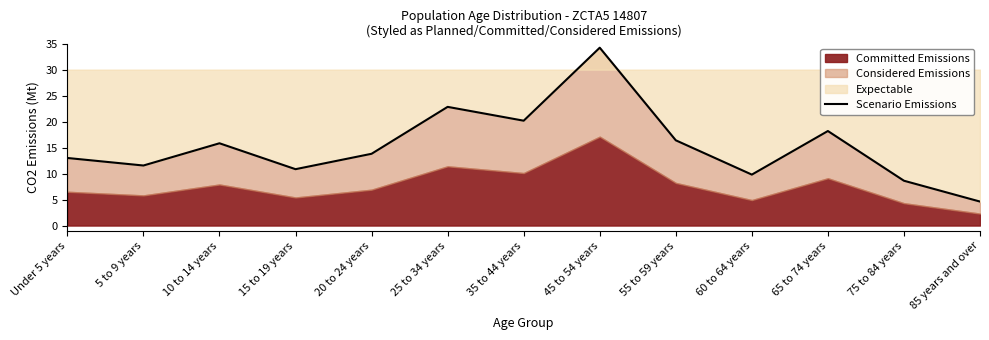

Rank the categories by value from highest to lowest.

45 to 54 years, 25 to 34 years, 35 to 44 years, 65 to 74 years, 55 to 59 years, 10 to 14 years, 20 to 24 years, Under 5 years, 5 to 9 years, 15 to 19 years, 60 to 64 years, 75 to 84 years, 85 years and over